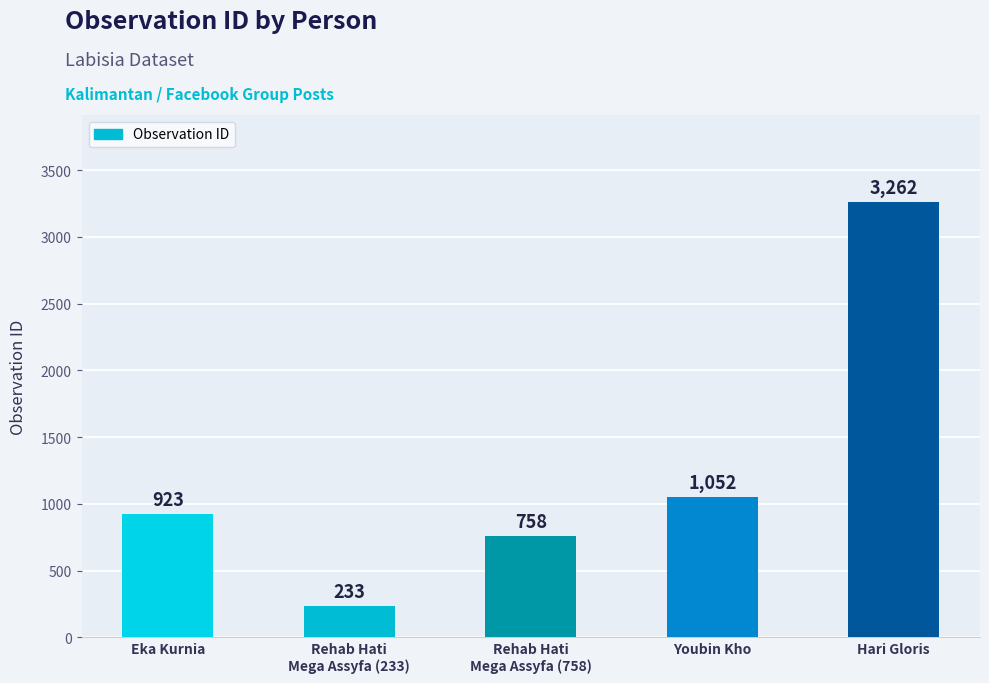

What is the difference between the maximum and minimum values?

3029